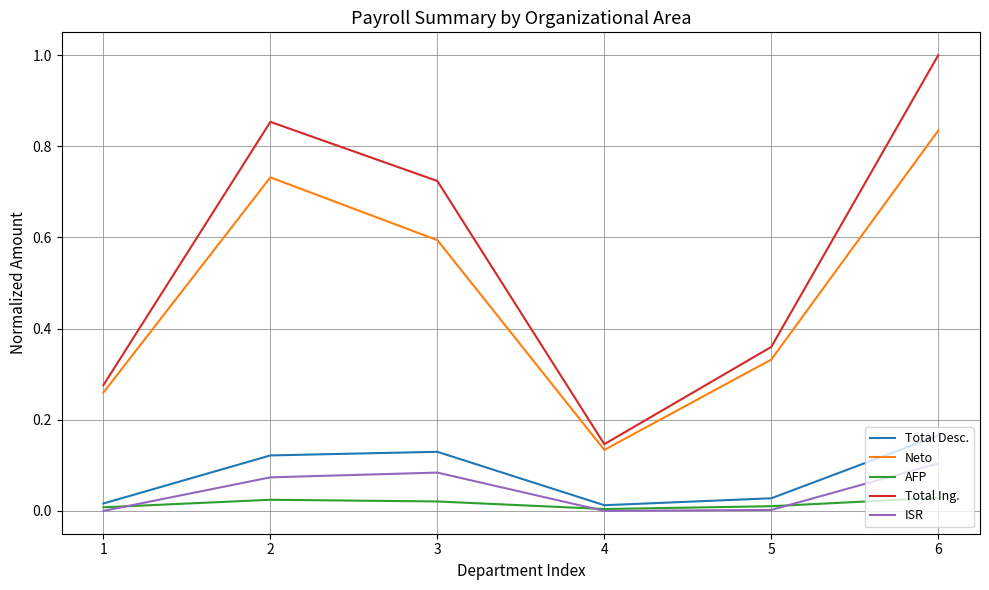

How many lines are shown in the chart?

5